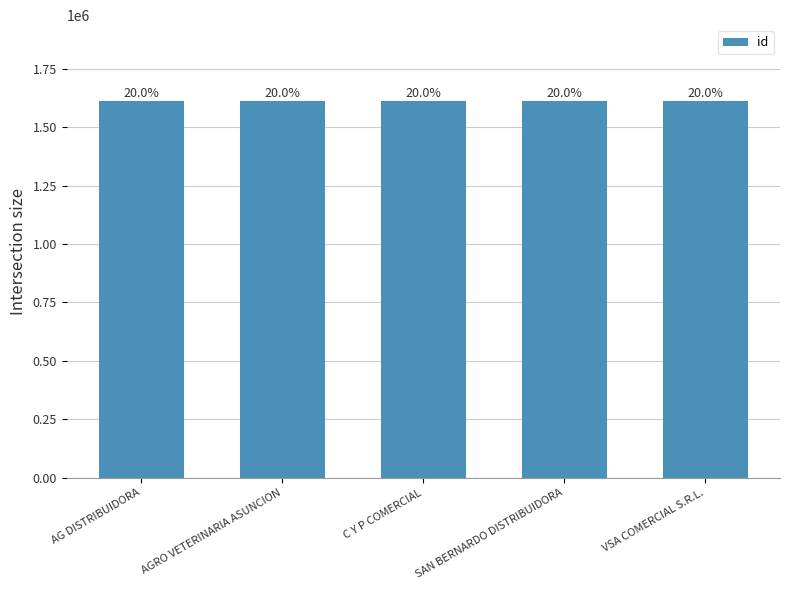

What is the smallest value displayed?

1613637